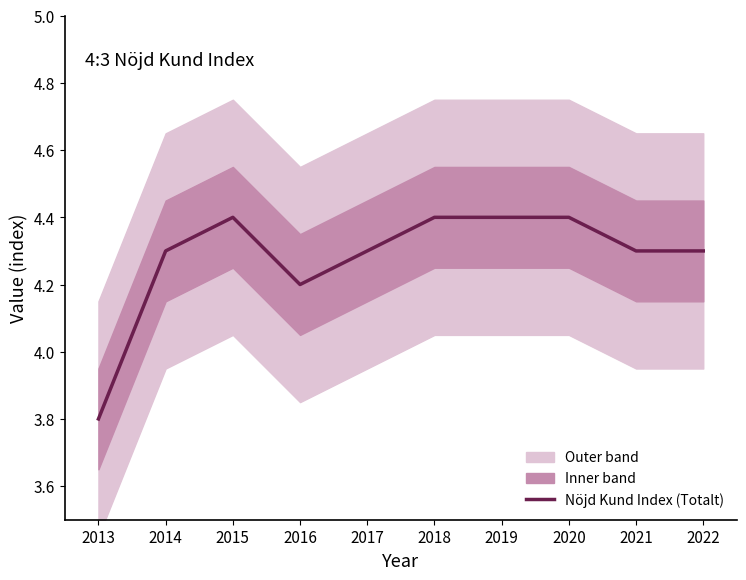

Approximately how many times larger is the value at 2021 compared to 2017?

1.0